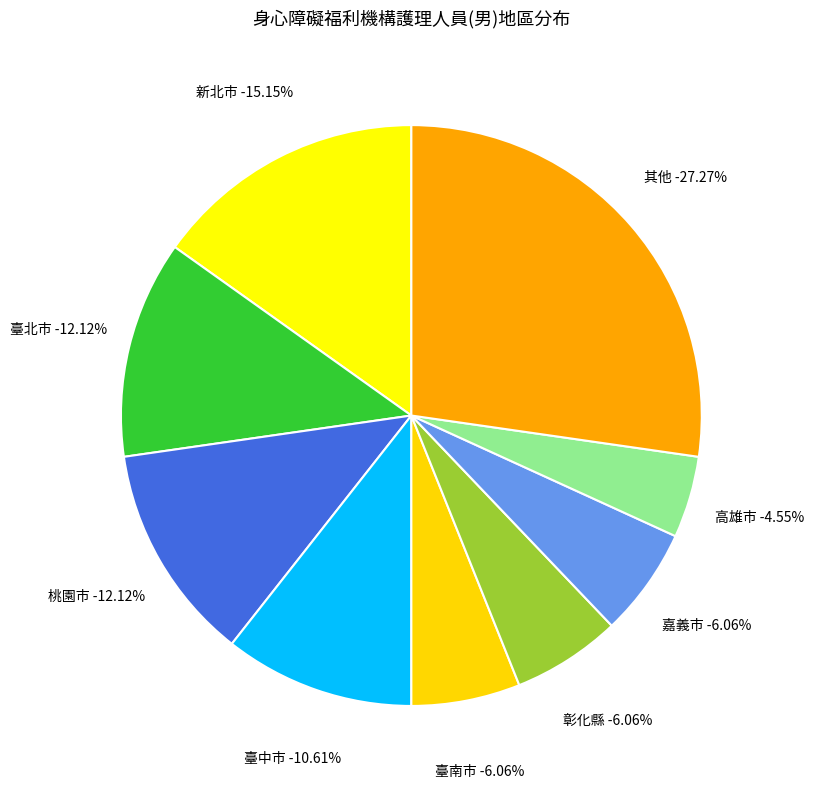

Is the sum of 臺南市 and 高雄市 greater than half?

No